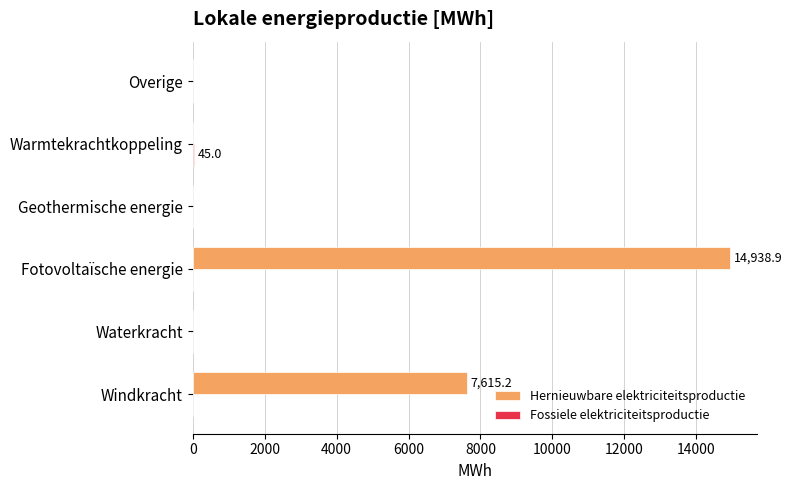

What is the highest value of the Hernieuwbare elektriciteitsproductie series?

14938.9